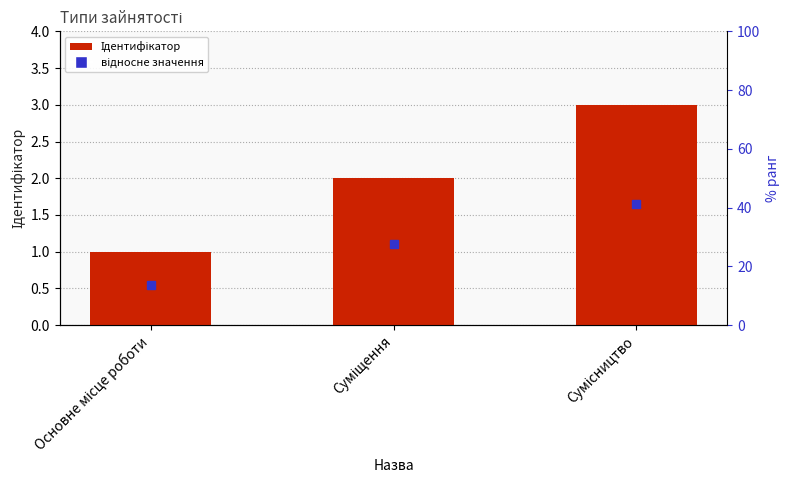

Does the chart contain stacked bars?

No